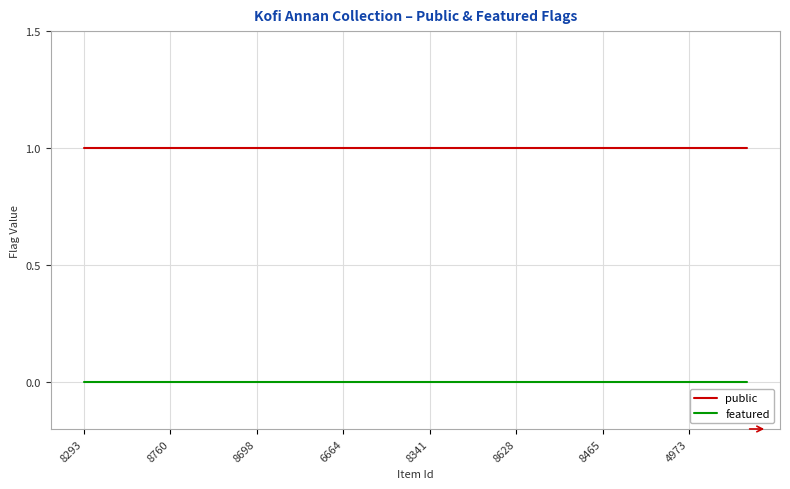

Rank the series by their average value, from lowest to highest.

featured, public